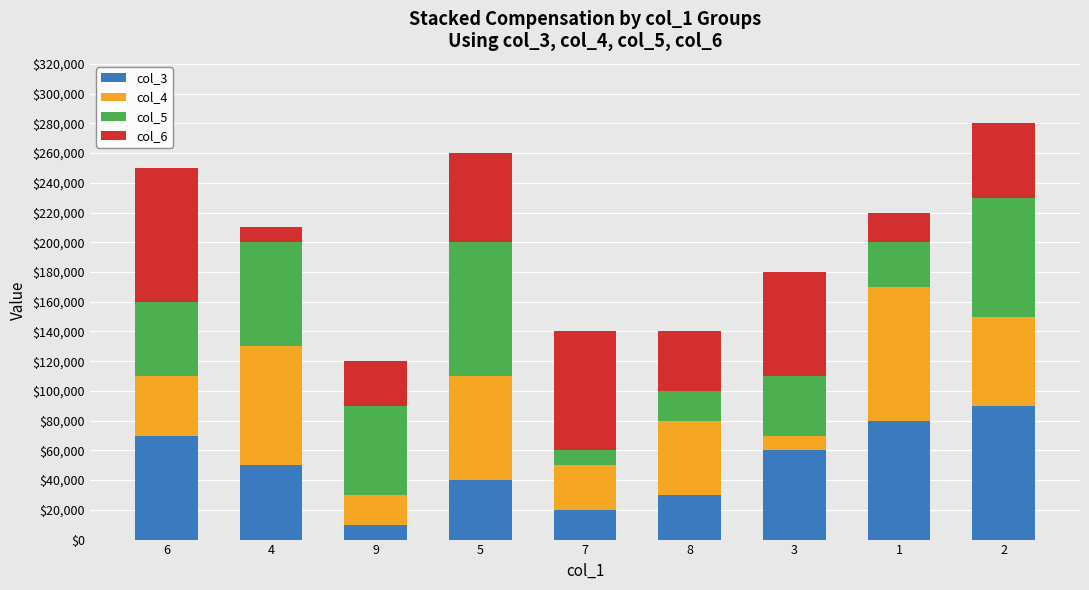

What is the total value across all series at 8?

140000